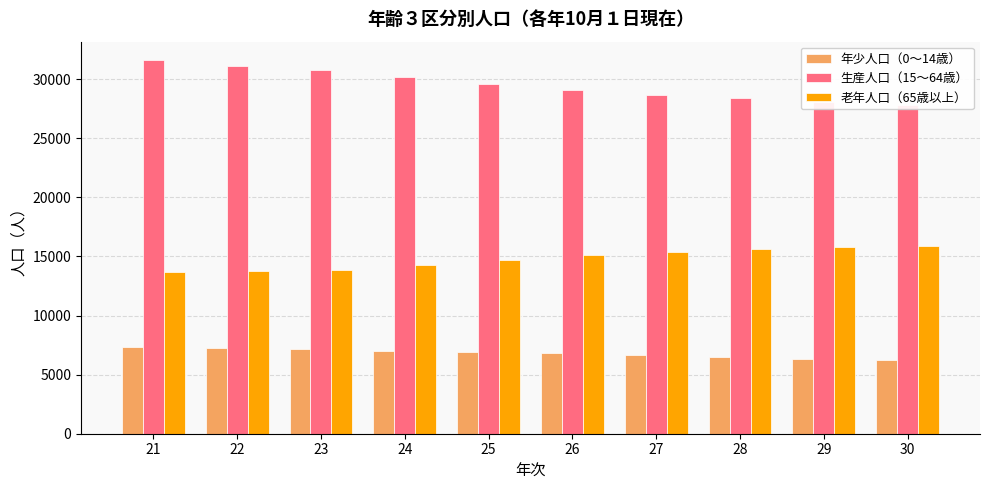

Reading left to right, extract all data points from this chart.

年少人口（0～14歳）: 21=7373	22=7248	23=7195	24=7038	25=6931	26=6815	27=6622	28=6462	29=6309	30=6215
生産人口（15～64歳）: 21=31585	22=31099	23=30797	24=30174	25=29559	26=29038	27=28654	28=28384	29=28082	30=27817
老年人口（65歳以上）: 21=13709	22=13752	23=13863	24=14268	25=14675	26=15123	27=15369	28=15609	29=15834	30=15879